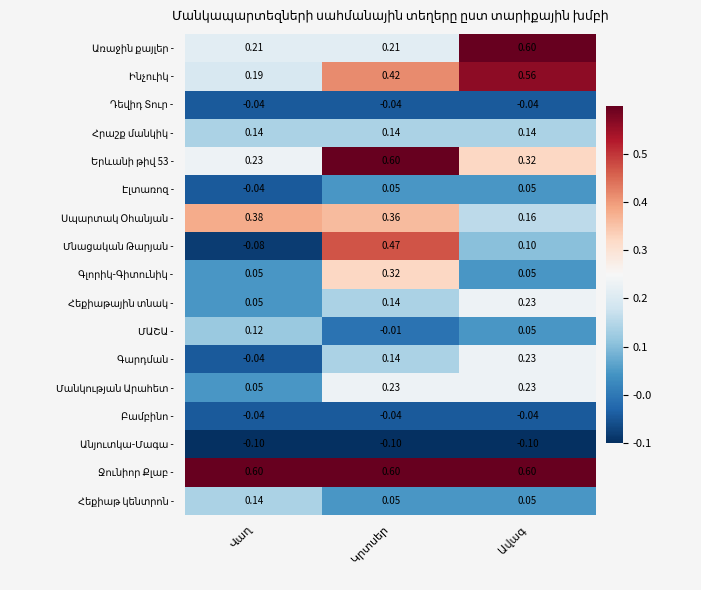

Count the number of categories in the chart.

3